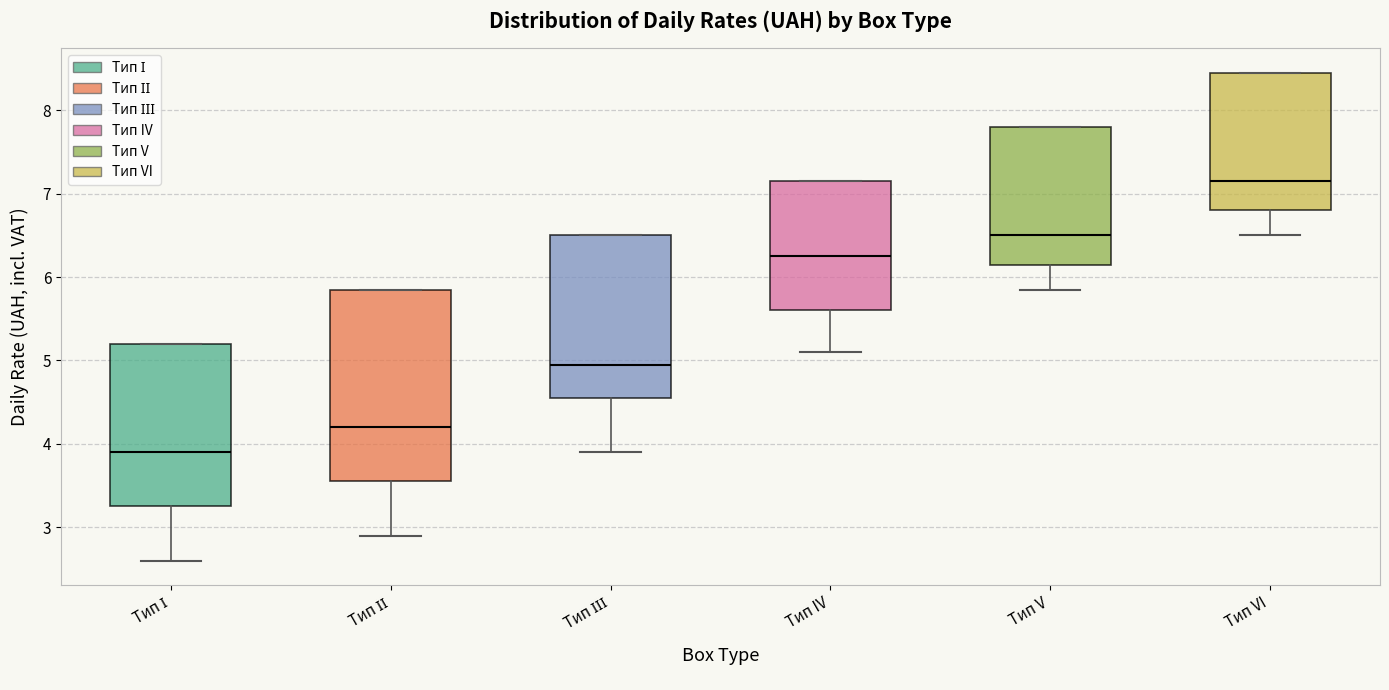

Comparing the boxes themselves (not the whiskers), which one is the tallest?

Тип ІІ